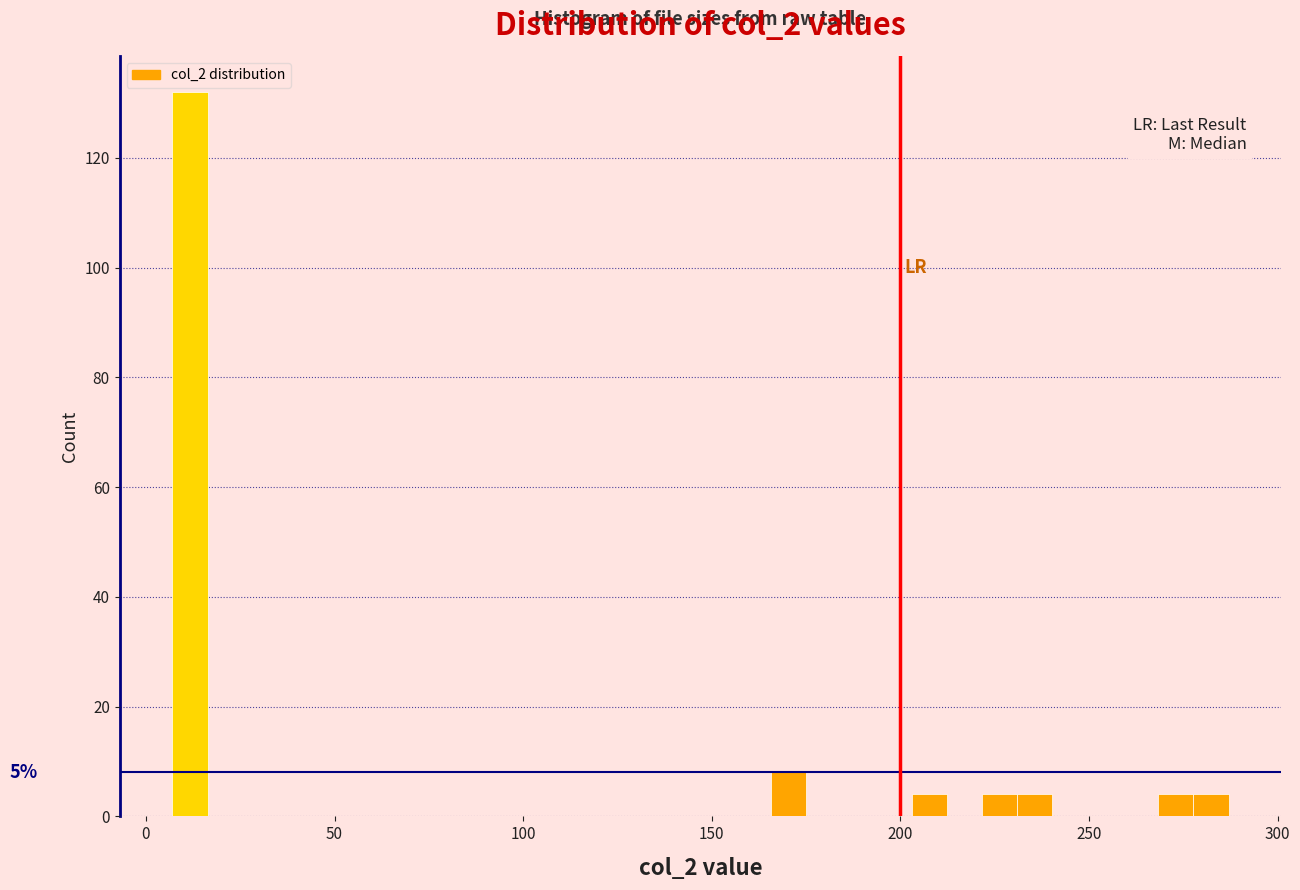

Around what value on the x-axis is the tallest bar? Give the approximate position of its centre, as read against the axis.

10